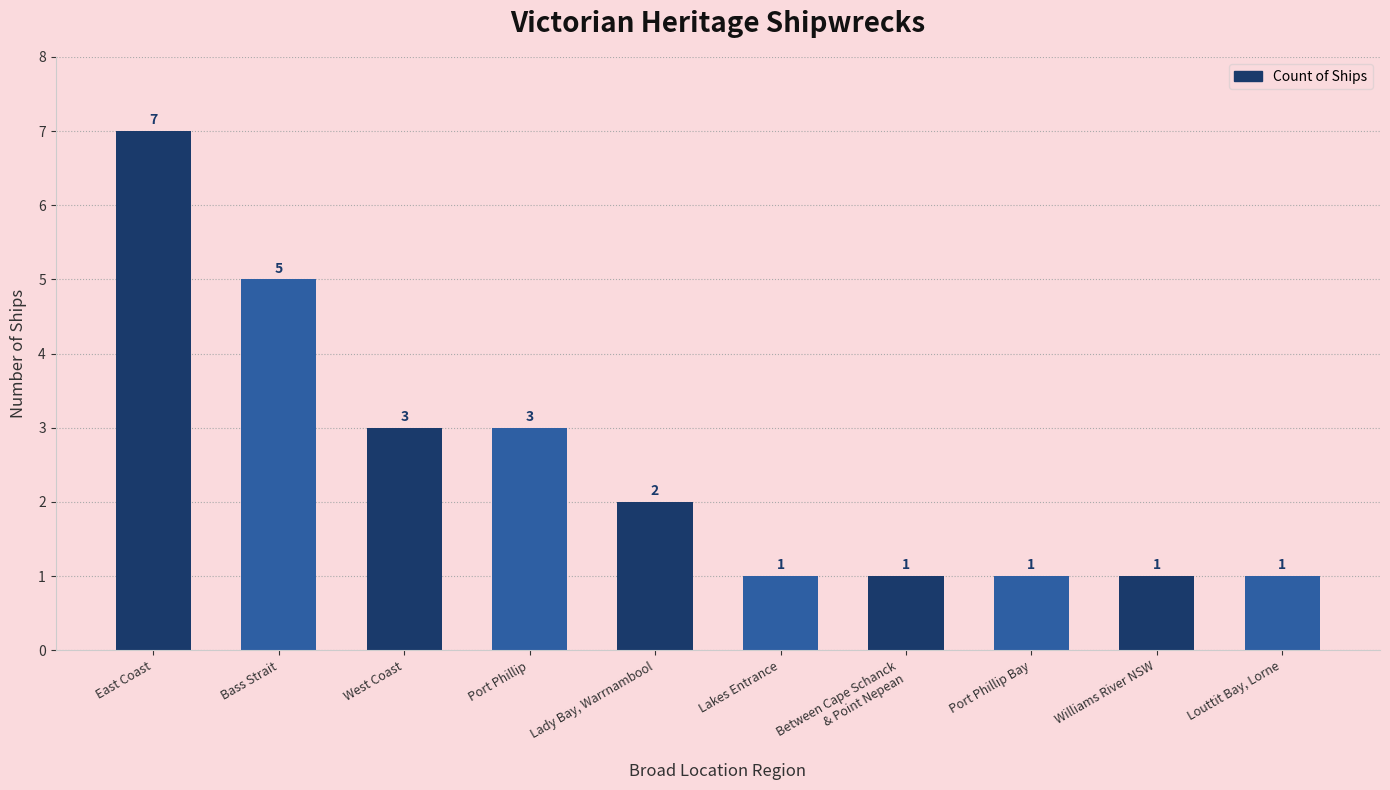

How many data points does each series have?

10